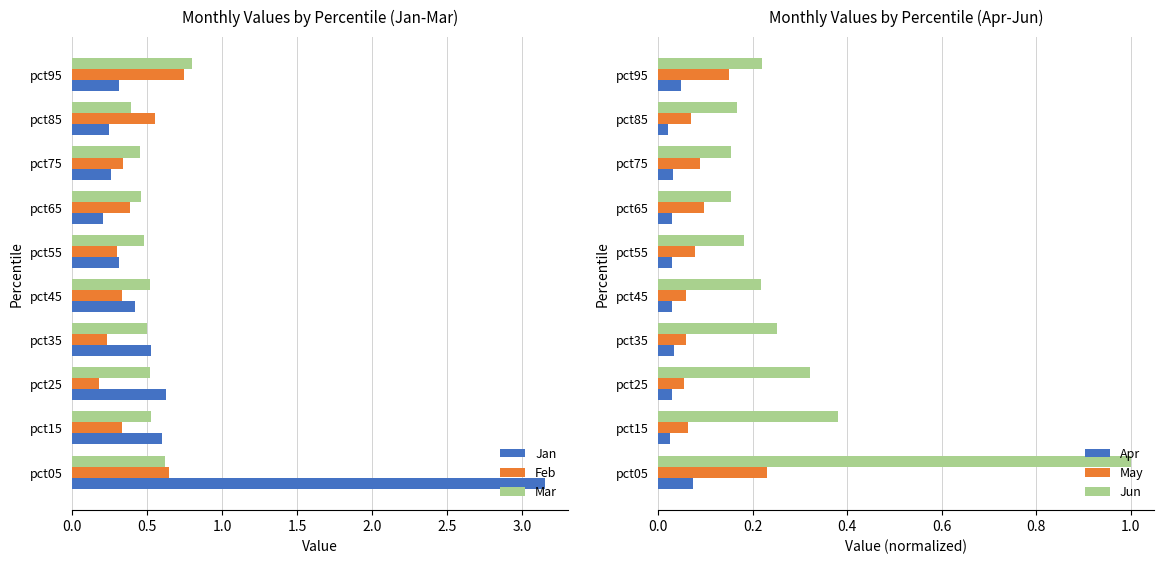

List the series in order of their peak value, lowest first.

Apr, May, Feb, Mar, Jun, Jan